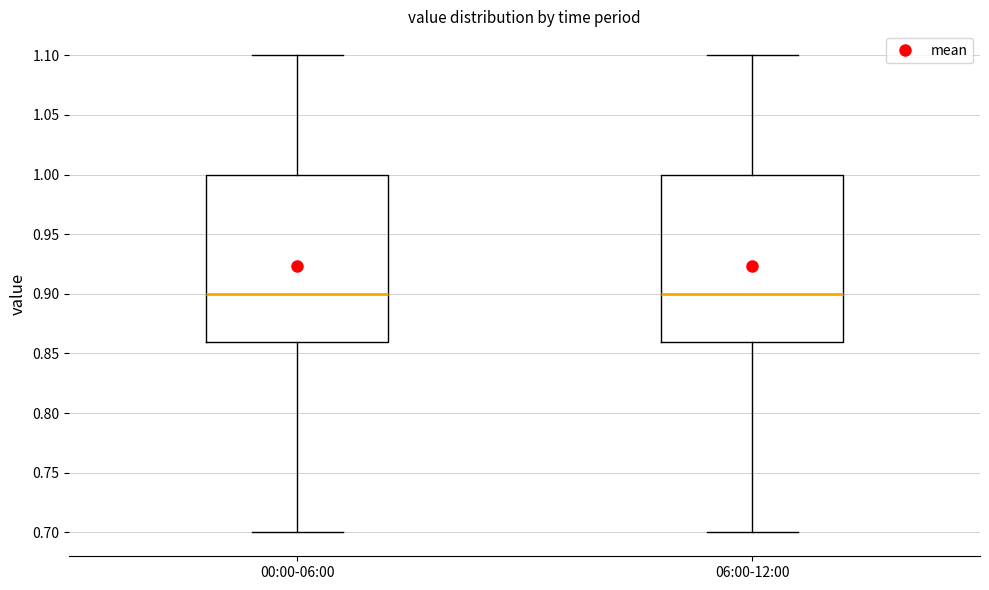

Reading left to right, read every box against the y-axis: the position of its median line, the range the box covers, and the ends of its whiskers. The values are not printed on the chart, so give them approximately, as read against the axis.

00:00-06:00: median 0.90, box 0.86 to 1.00, whiskers 0.70 to 1.10
06:00-12:00: median 0.90, box 0.86 to 1.00, whiskers 0.70 to 1.10